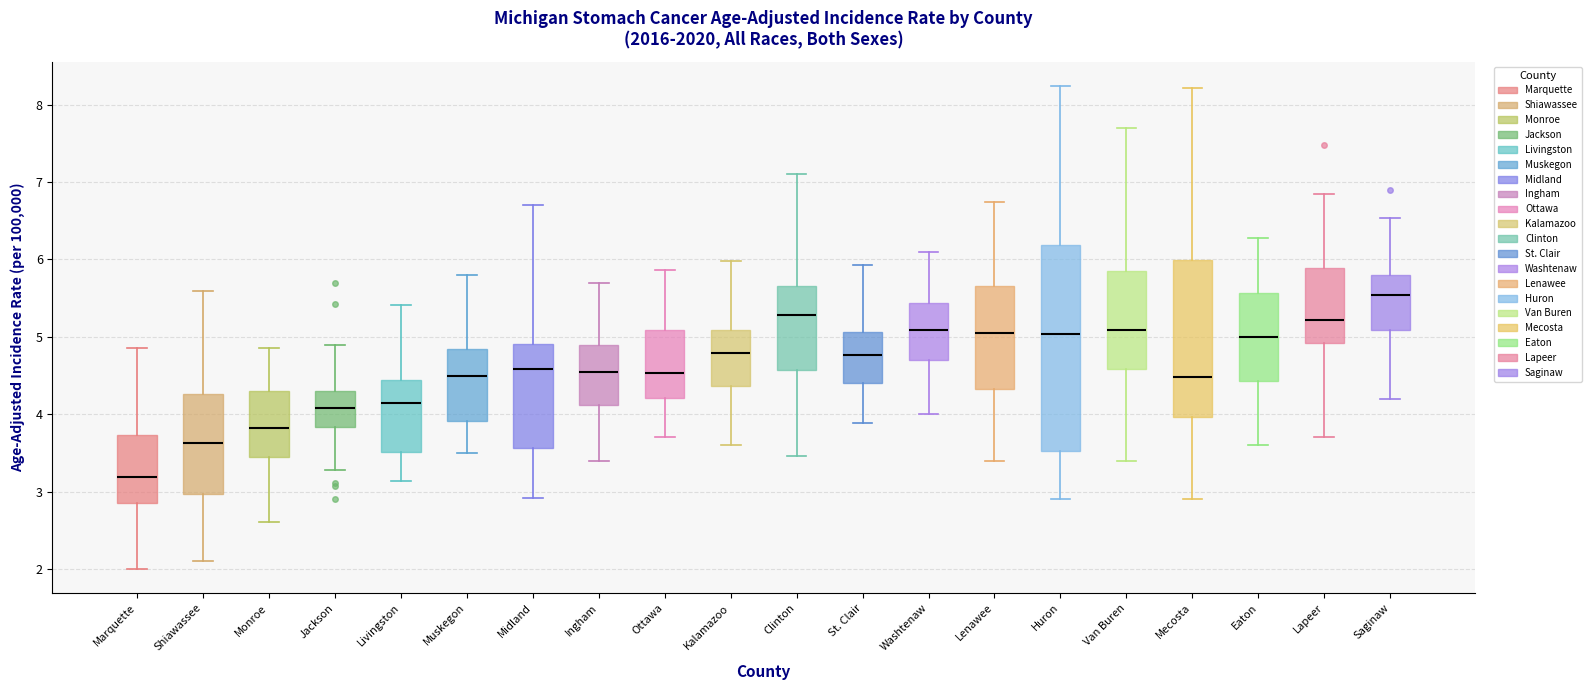

Where does the median line of the box for Shiawassee sit on the y-axis? The values are not printed on the chart, so give them approximately, as read against the axis.

3.6